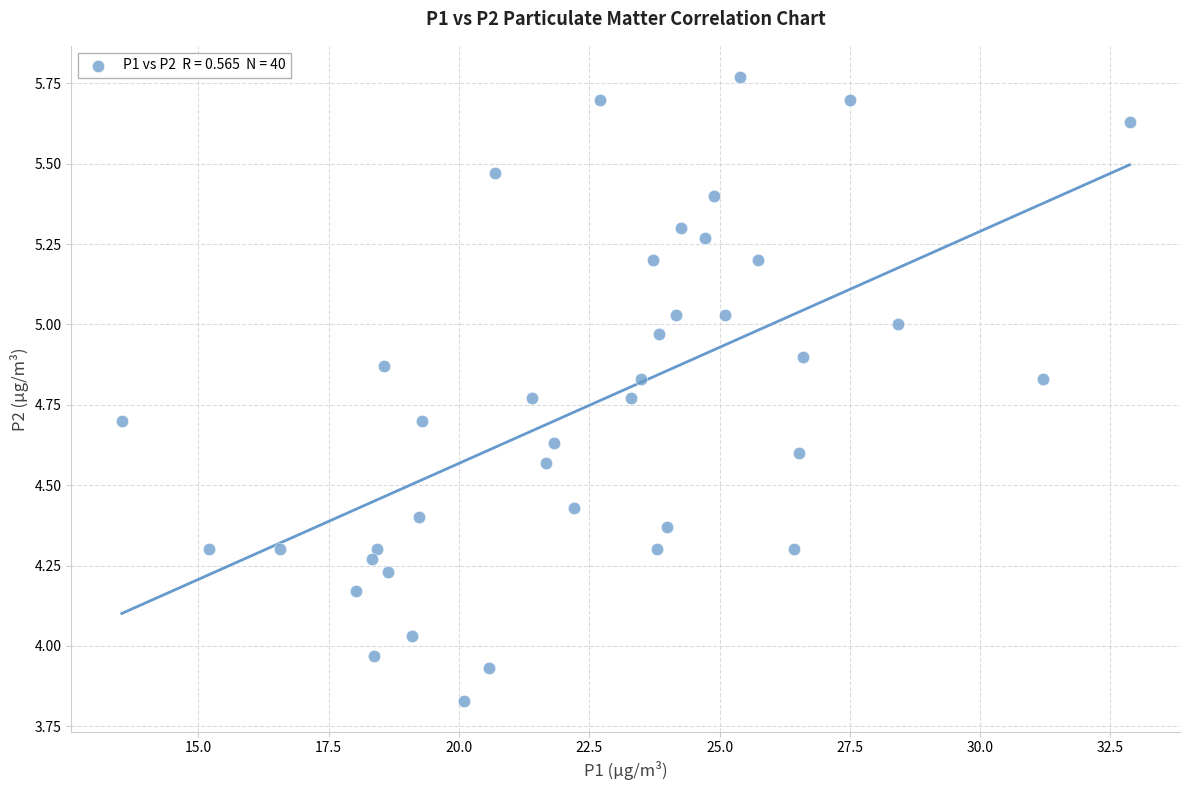

What is the range of Y values (max minus min)?

1.9